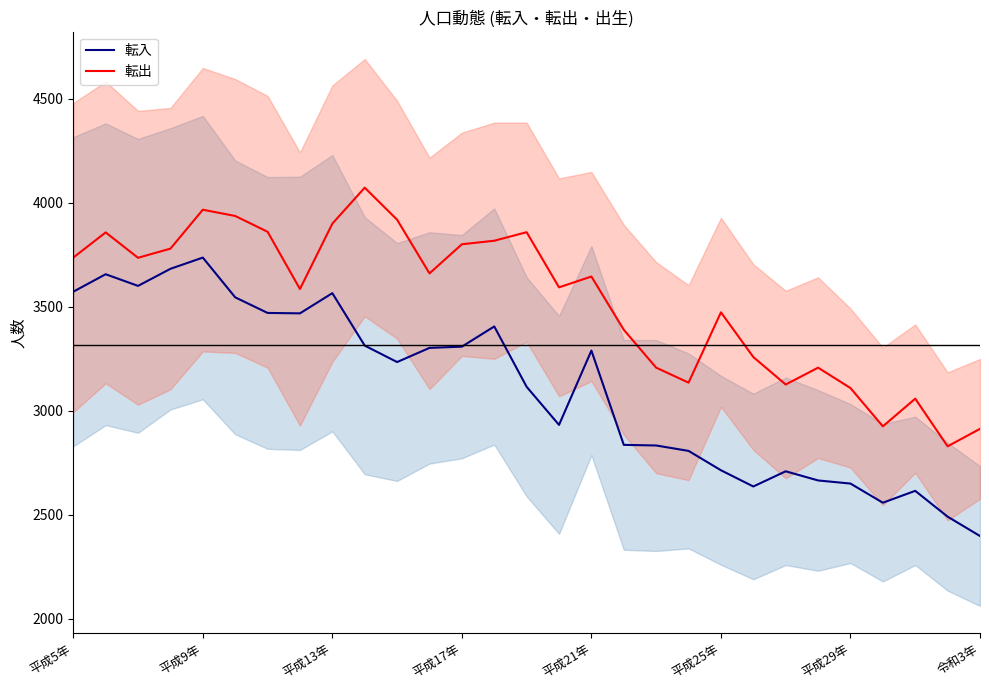

True or false: 転出 and 転入 intersect in this chart.

False